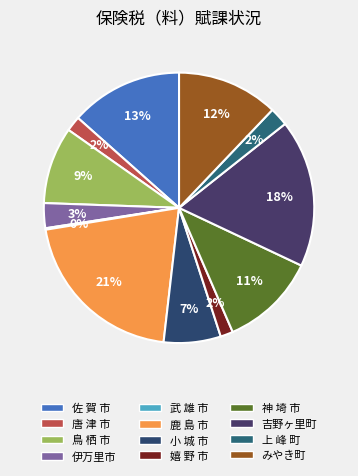

Which slice is the smallest?

武 雄 市